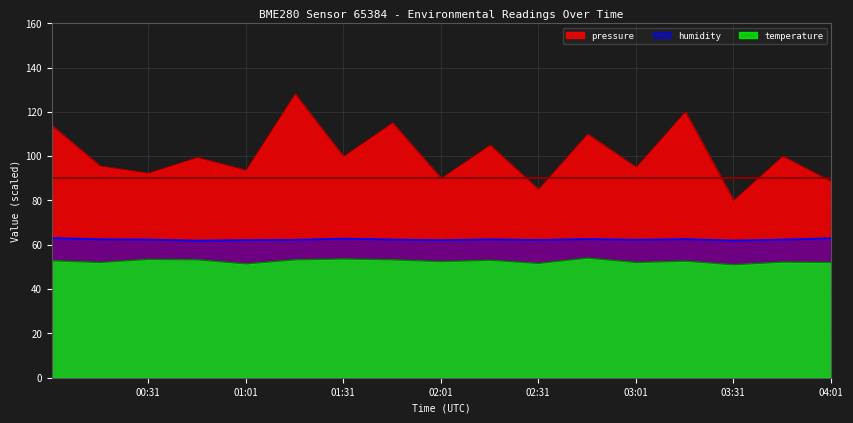

True or false: humidity and pressure cross at least once.

False